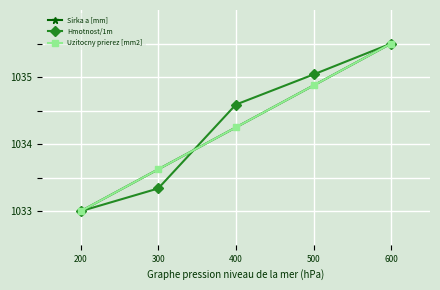

Is it true that Uzitocny prierez [mm2] equals 497.9 at 500?

False